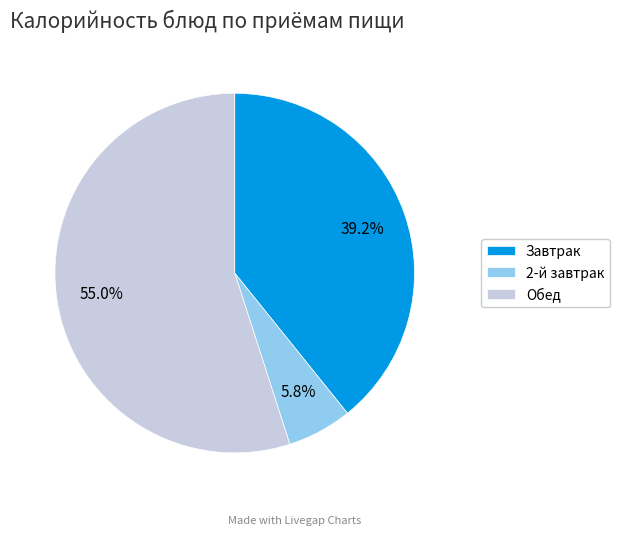

Rank the categories by value from highest to lowest.

Обед, Завтрак, 2-й завтрак